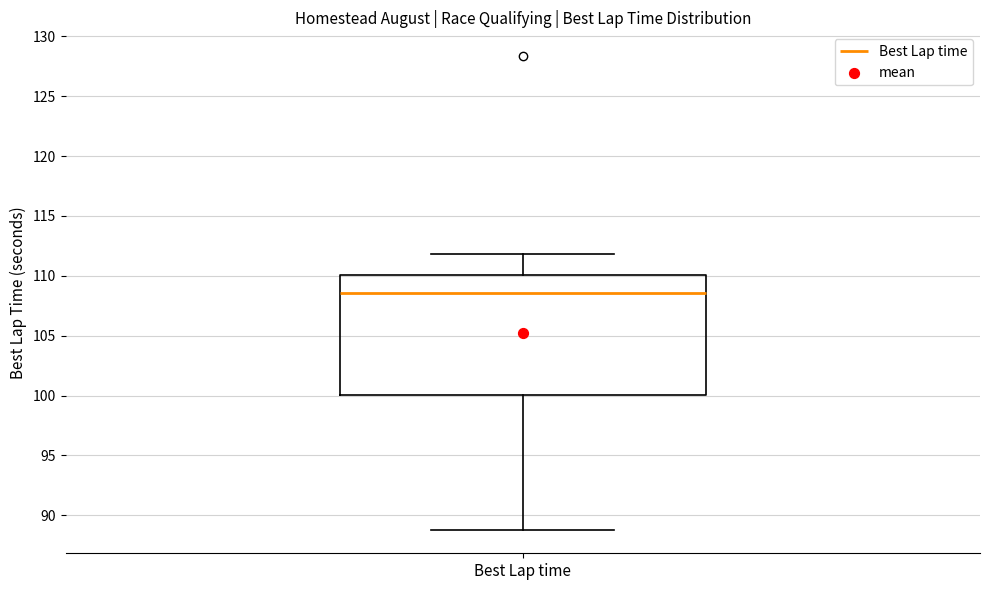

Read this box plot against the y-axis: the position of the median line, the range covered by the box, and the ends of both whiskers. The values are not printed on the chart, so give them approximately, as read against the axis.

median 108.5, box 100.0 to 110.0, whiskers 89.0 to 112.0